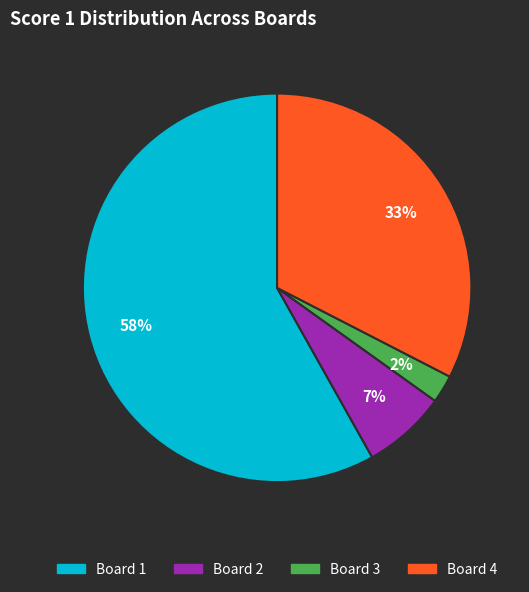

Which has a higher value, Board 2 or Board 4?

Board 4